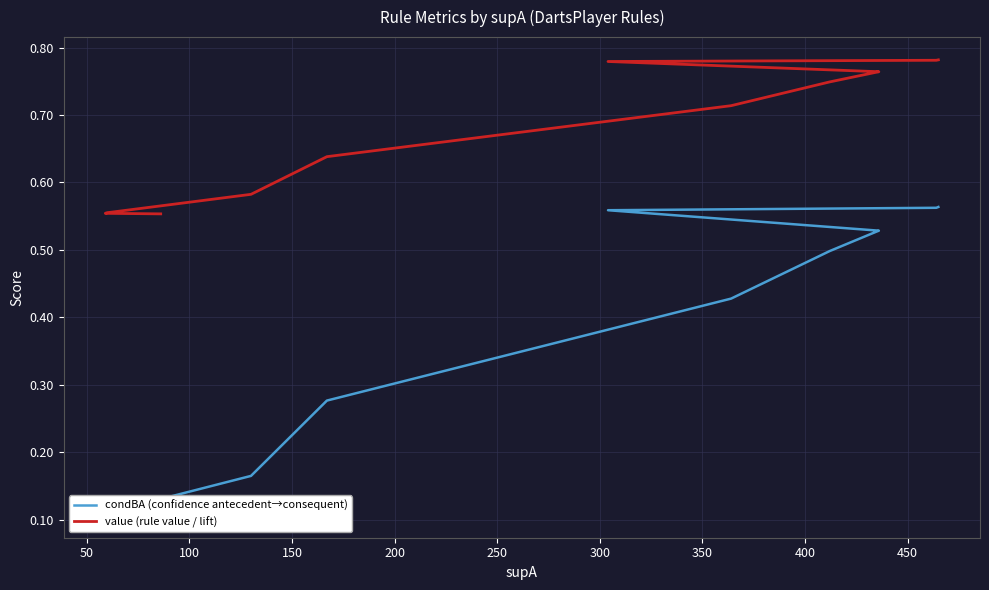

What is the lowest value of the condBA (confidence antecedent→consequent) series?

0.1